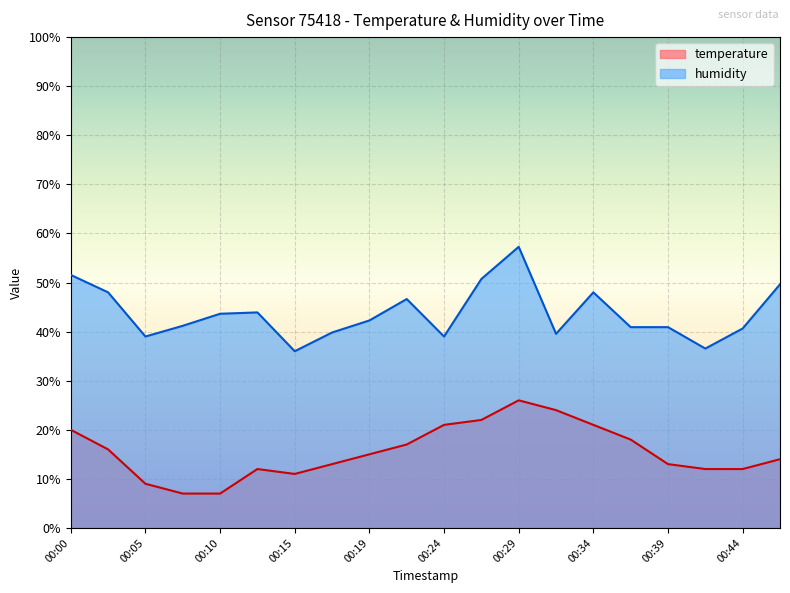

What are all the series names shown in the legend?

temperature, humidity